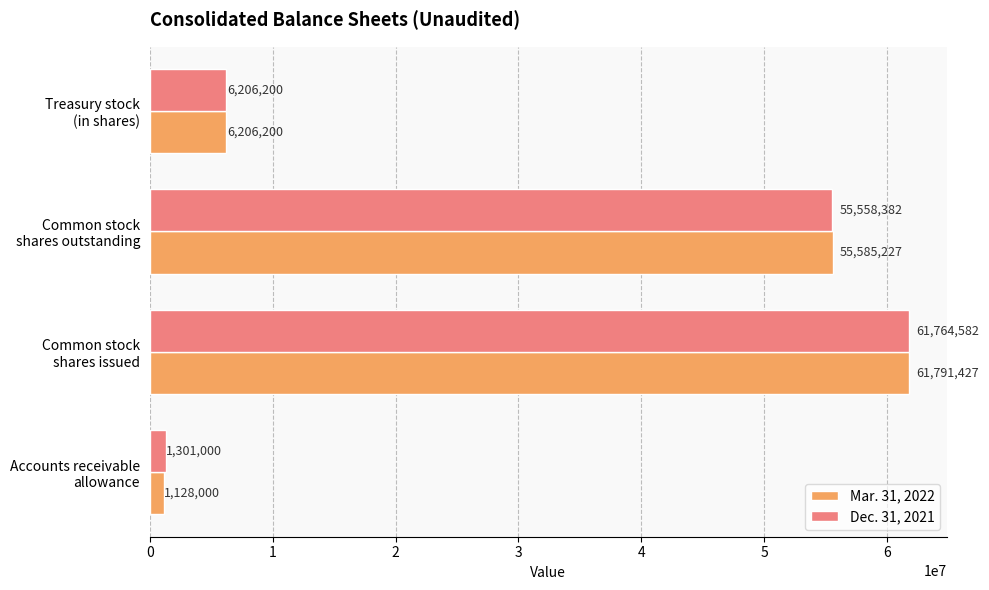

List the series in order of their overall mean, highest first.

Dec. 31, 2021, Mar. 31, 2022